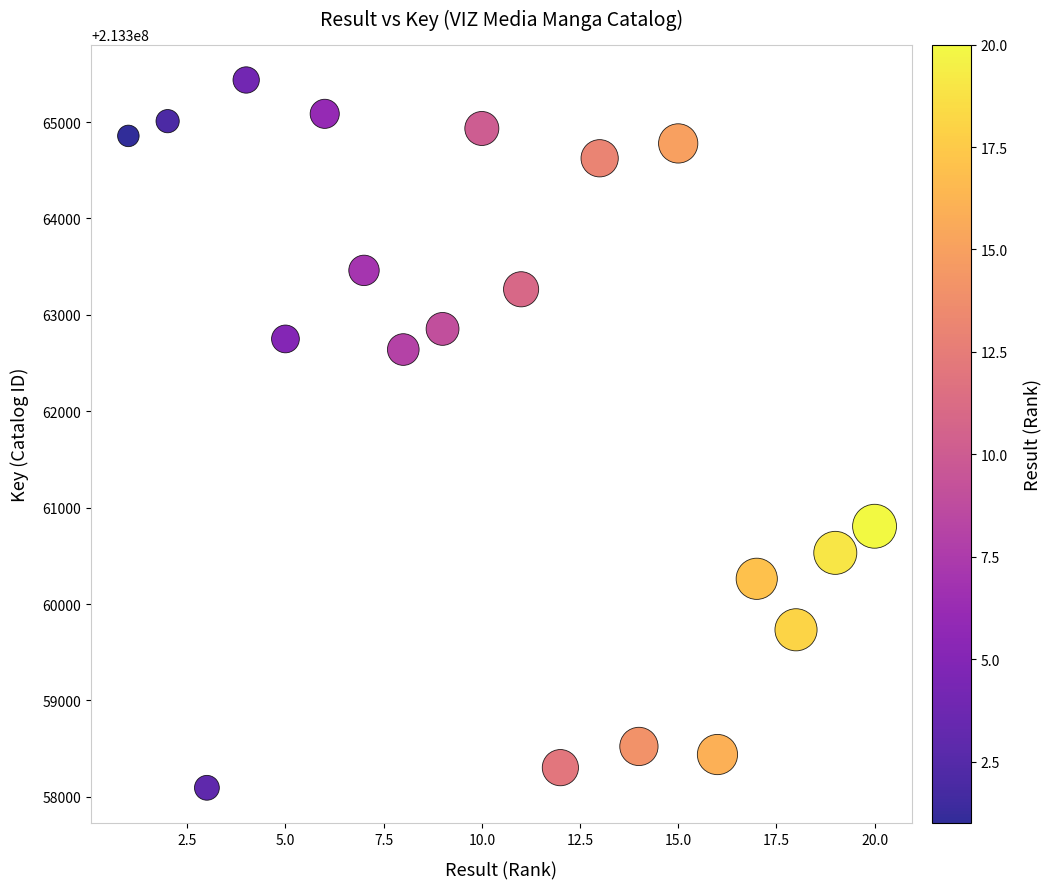

What is the range of Y values (max minus min)?

7342